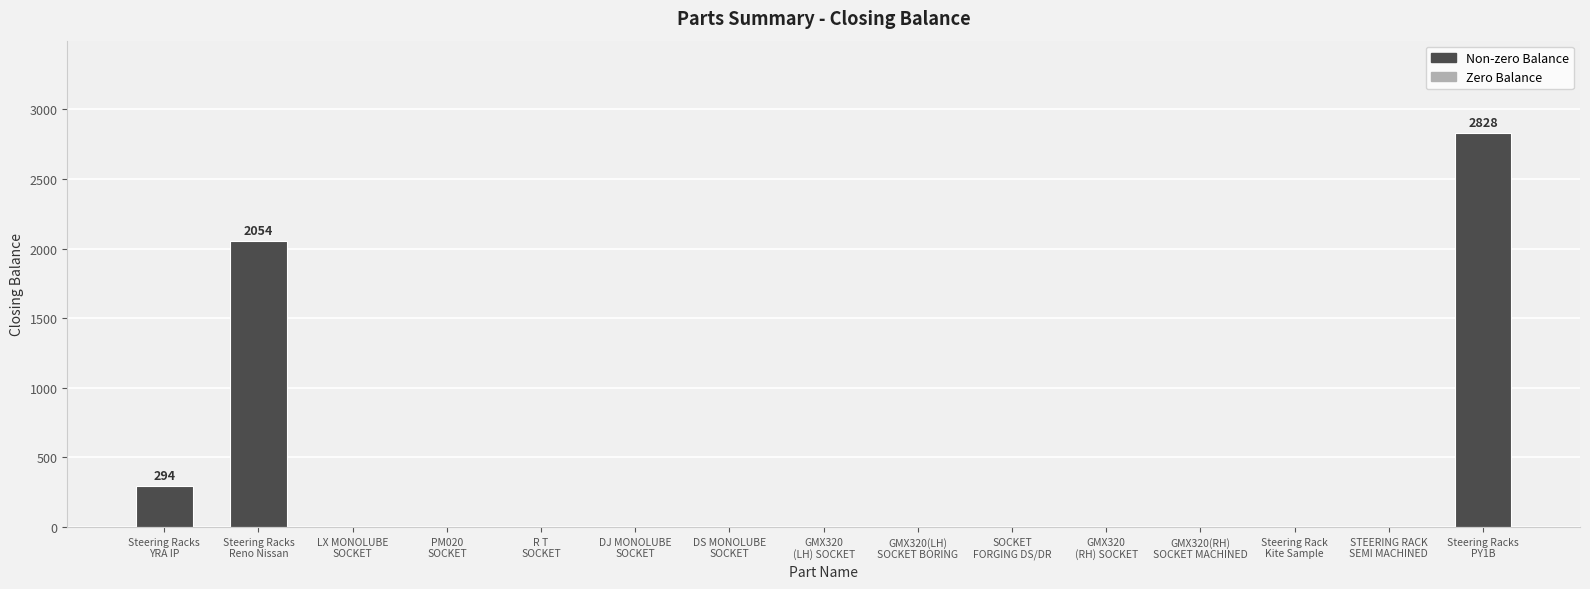

Is it true that the value at DS MONOLUBE
SOCKET is -1018?

False